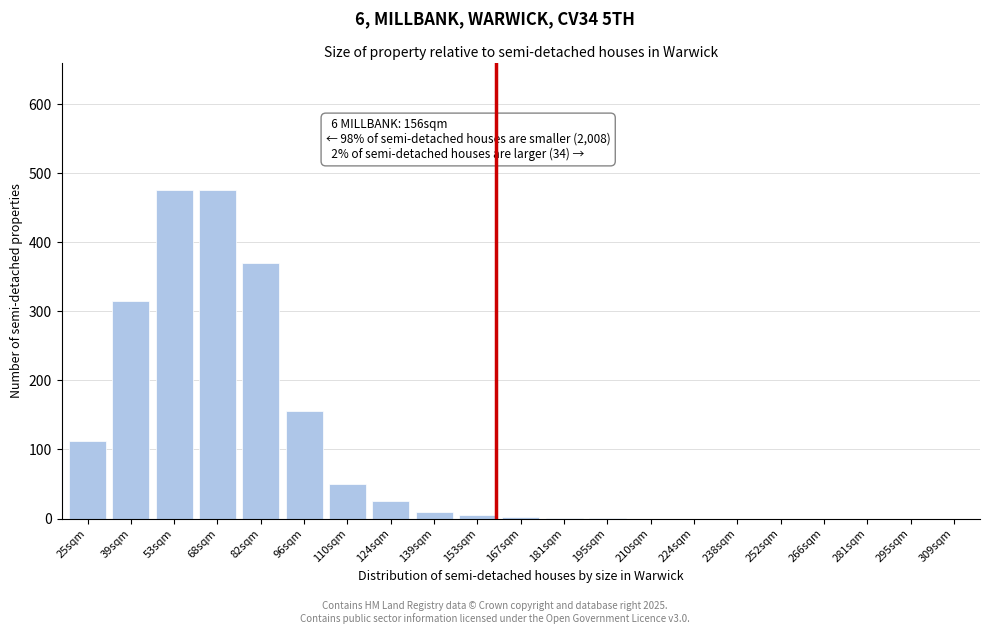

What is the sum of all values?

1996